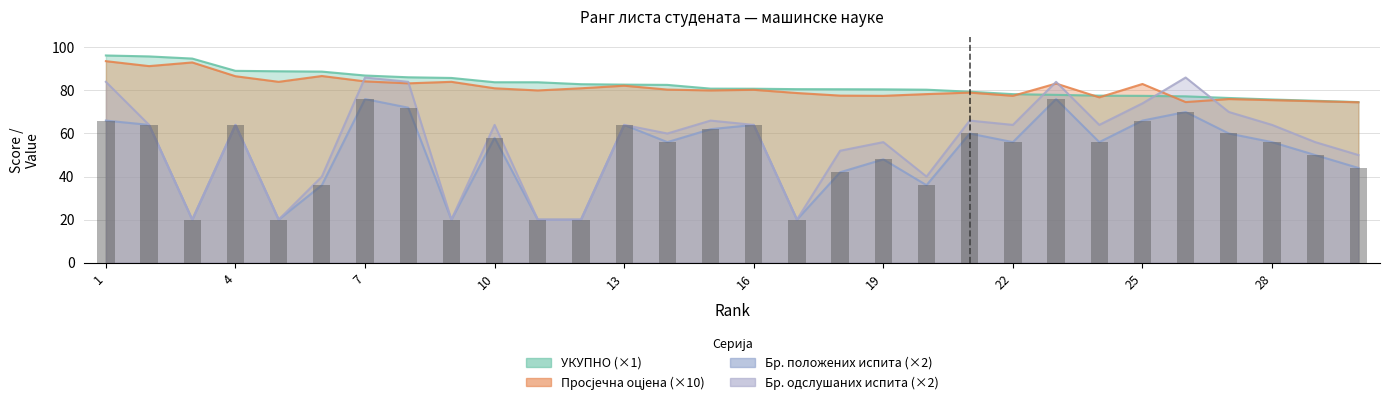

Read the Бр. положених испита value at 1.

66.0